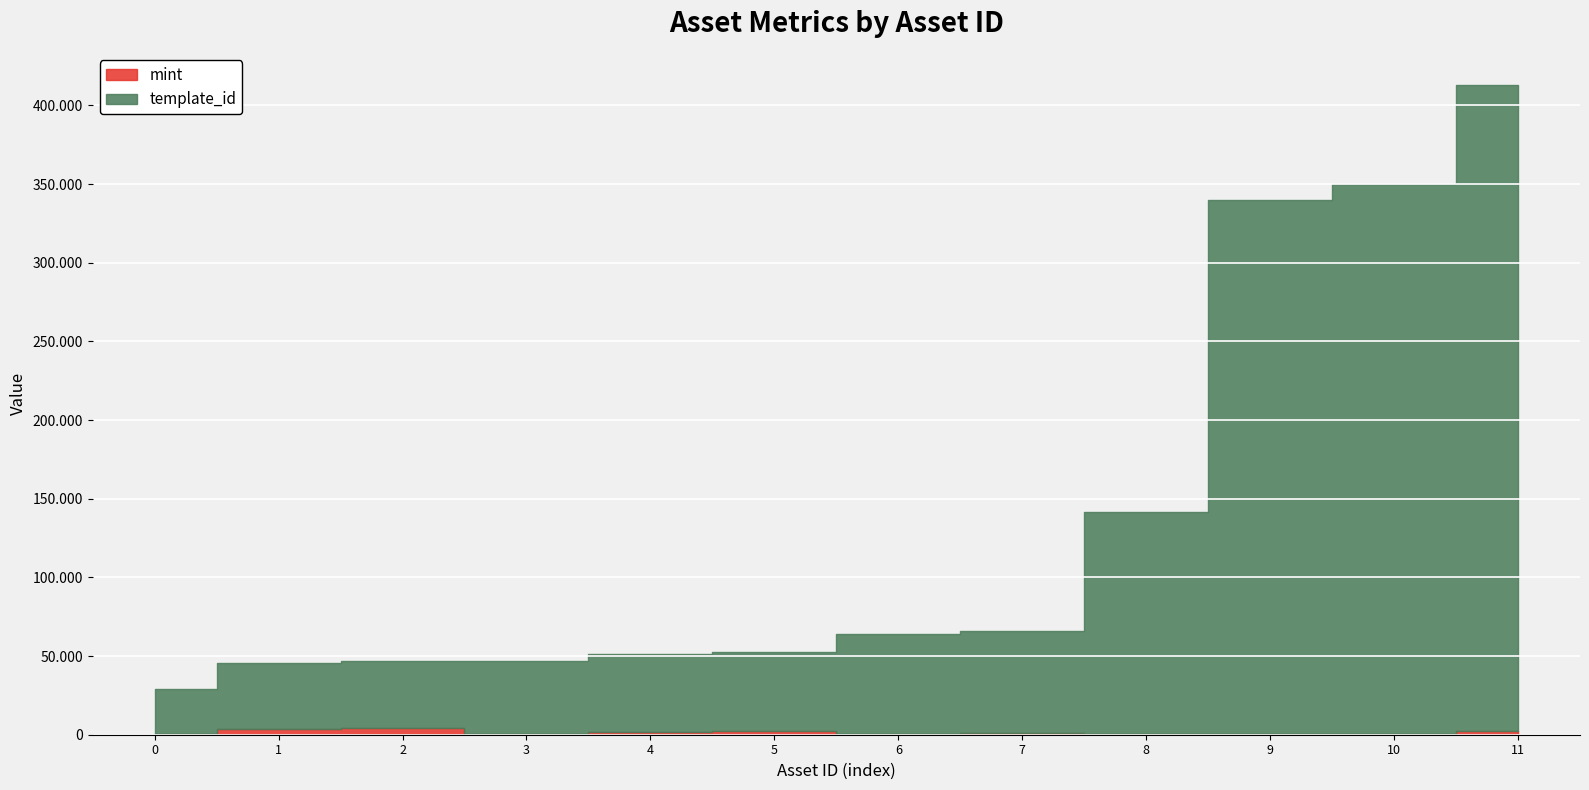

At how many categories does at least one series exceed 384579?

1